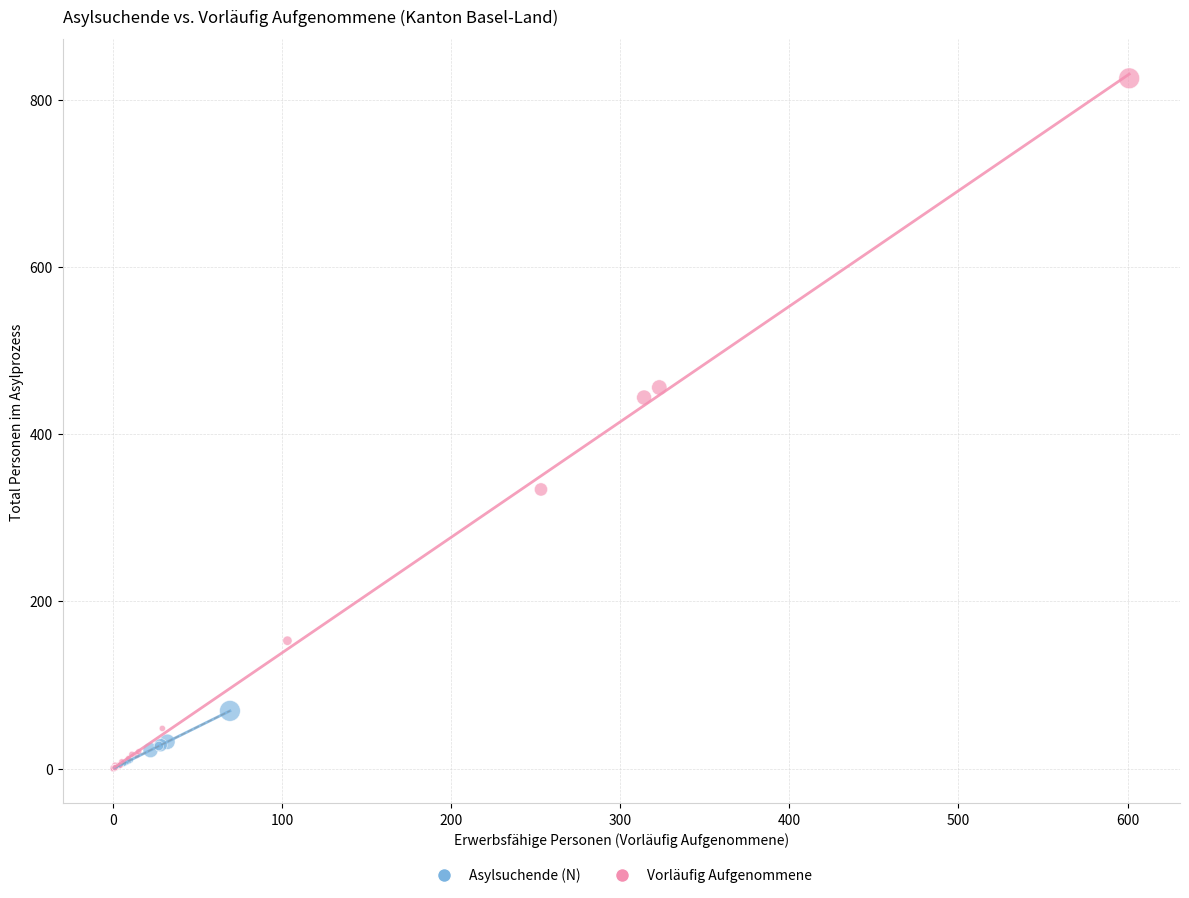

Which series reaches the maximum Y coordinate?

Vorläufig Aufgenommene